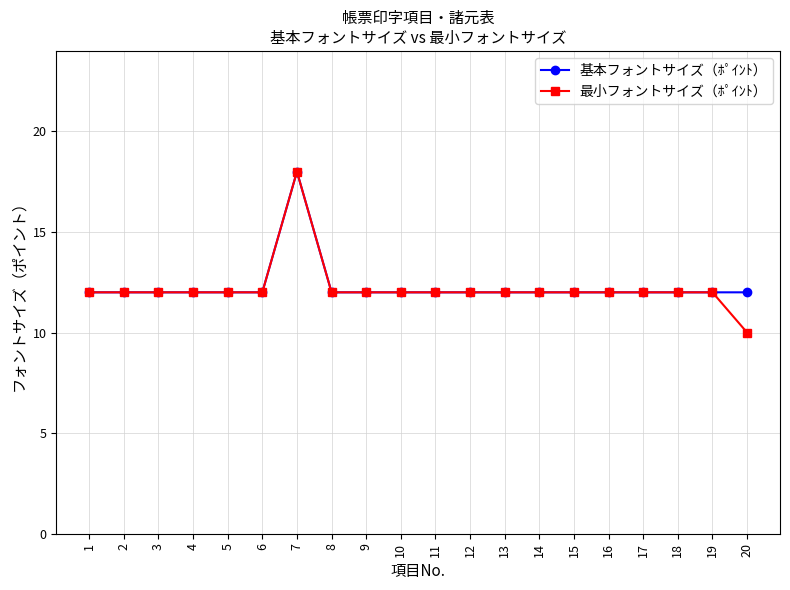

What is the difference between the second highest and minimum values in the 最小フォントサイズ（ﾎﾟｲﾝﾄ） series?

2